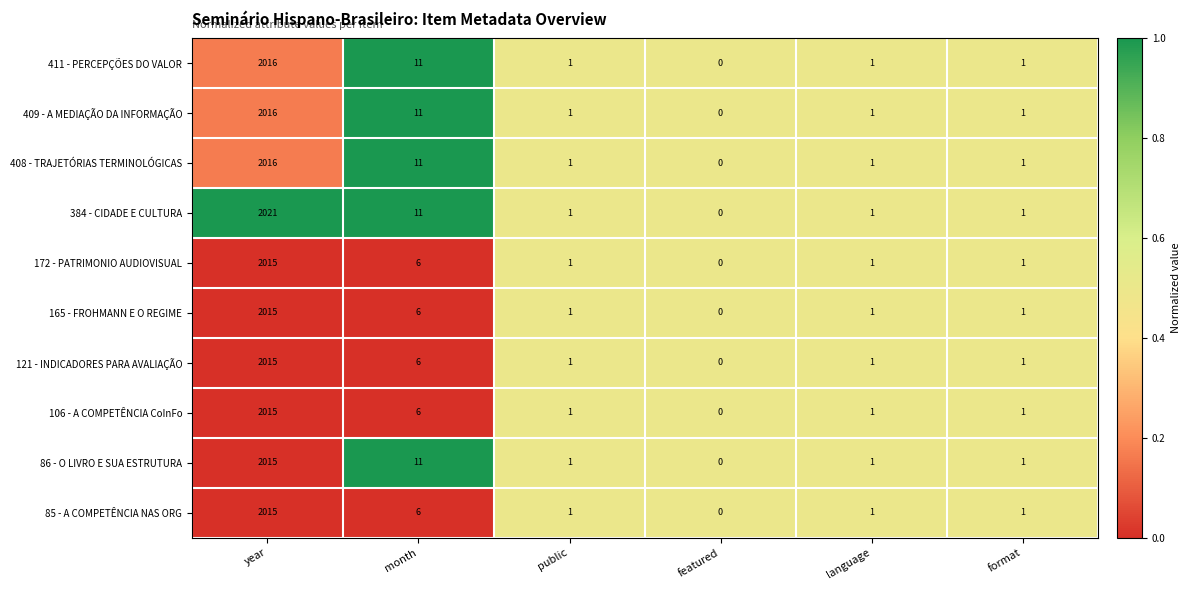

Where does the 408 - TRAJETÓRIAS TERMINOLÓGICAS series first go above 1?

year